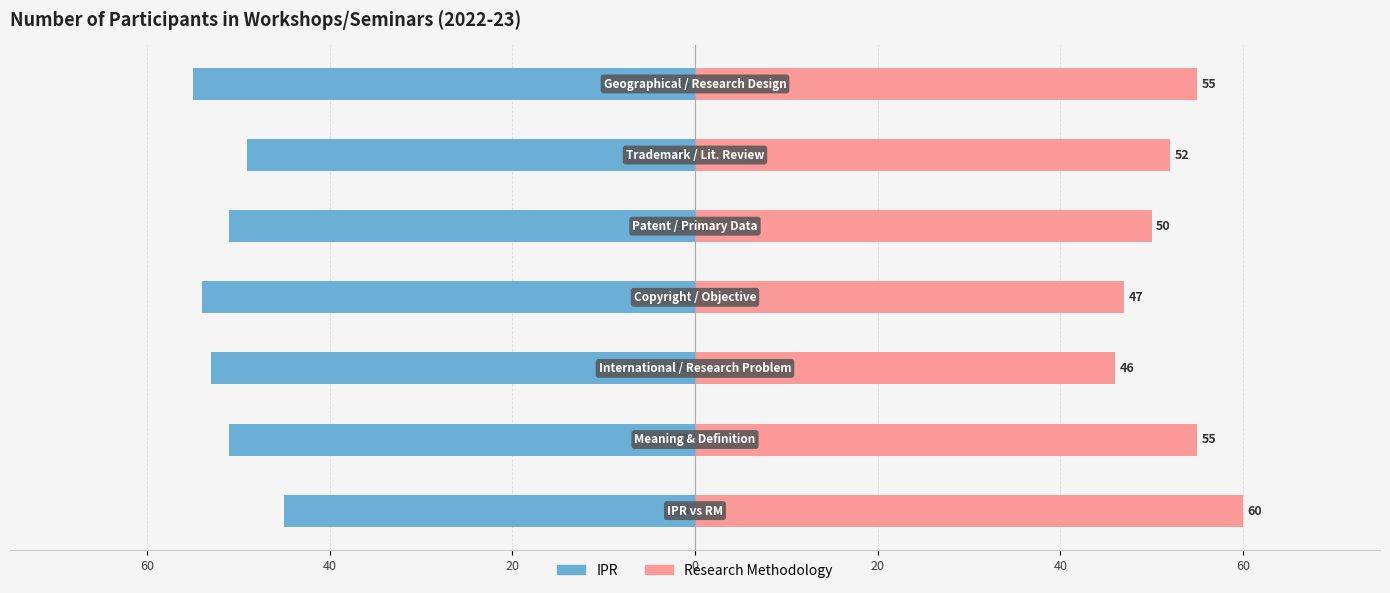

What are all the series names shown in the legend?

IPR, Research Methodology